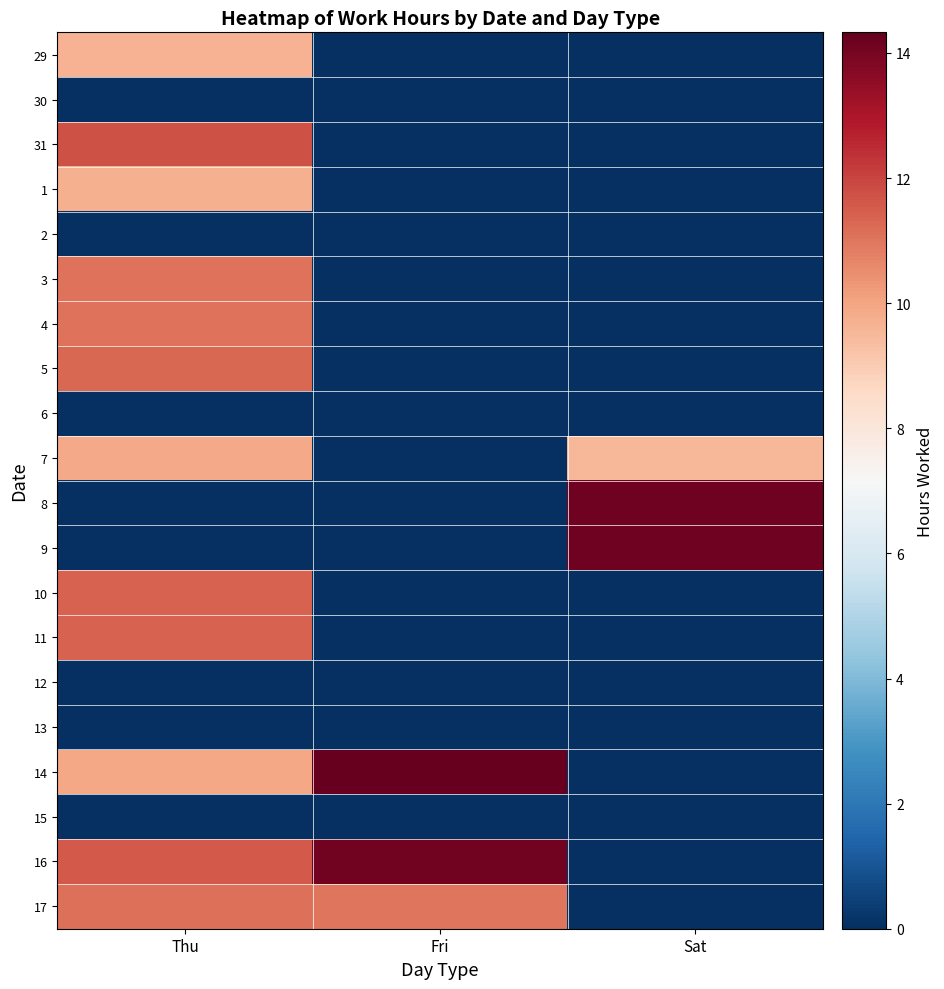

At which category is the sum across all series the highest?

Thu